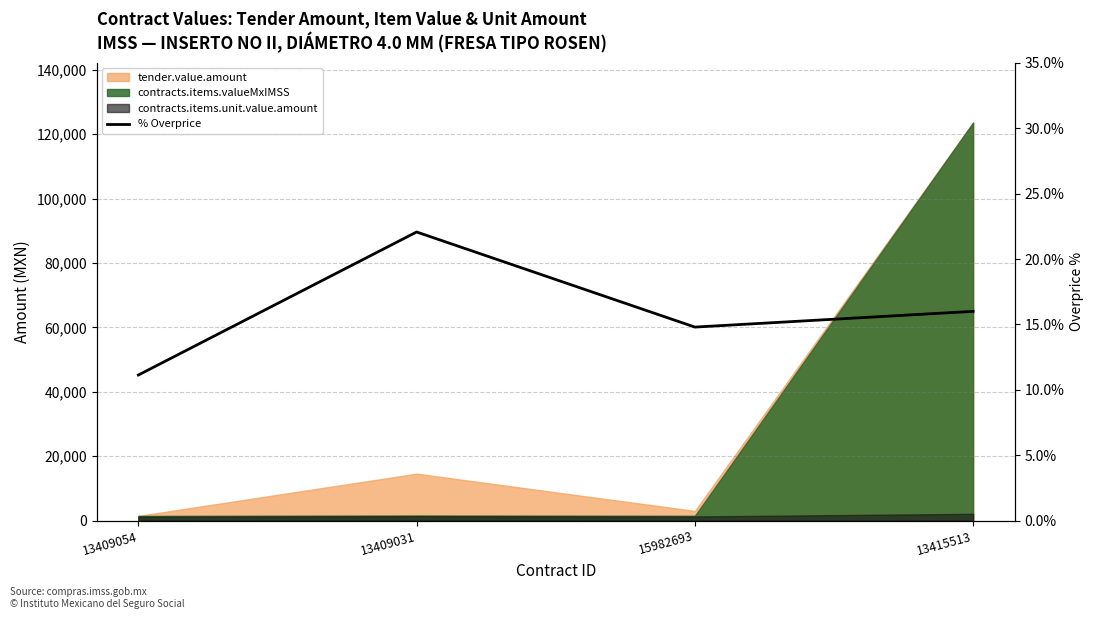

Reading left to right, what are all the values shown in this chart?

11.1	22.1	14.8	16.0